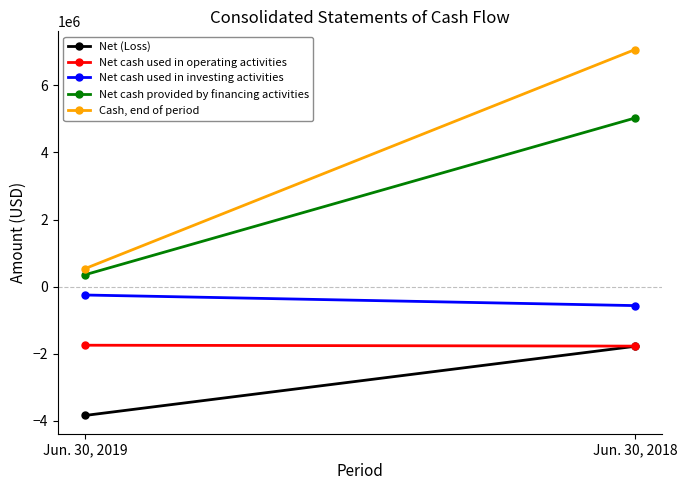

The Net (Loss) series shows -1780826 at Jun. 30, 2018. True or false?

True